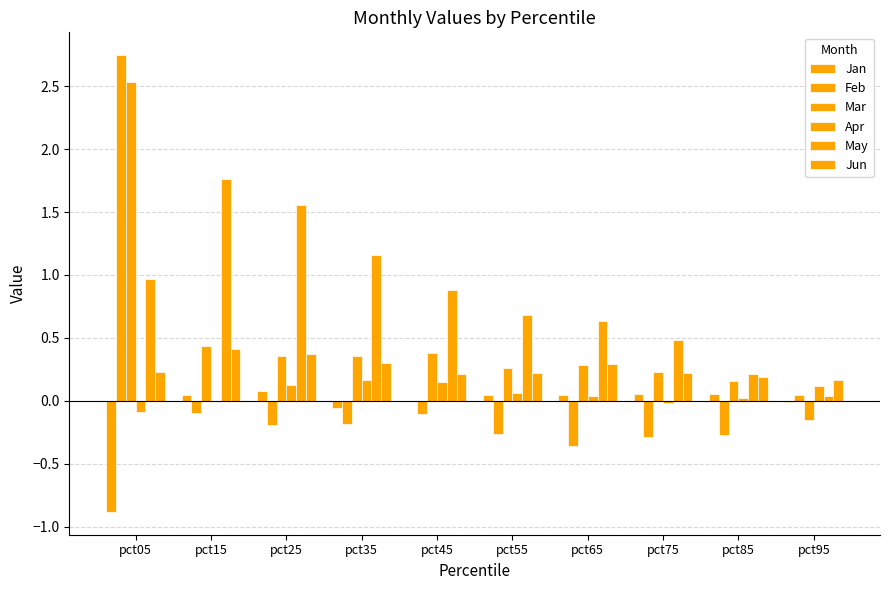

What is the minimum value shown in the chart?

-0.9